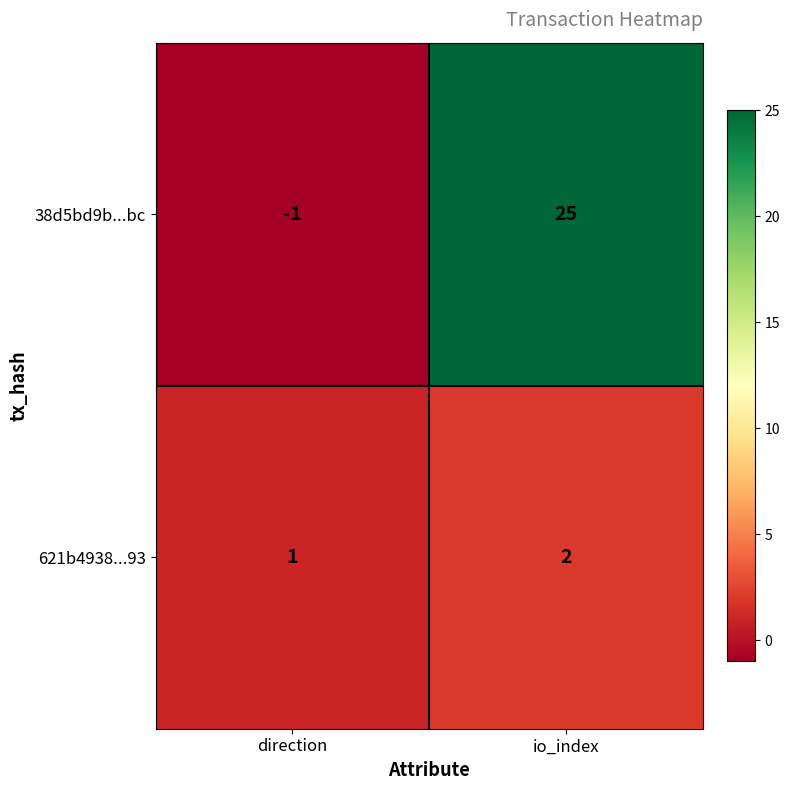

Rank the series at direction from highest to lowest value.

621b4938...93, 38d5bd9b...bc